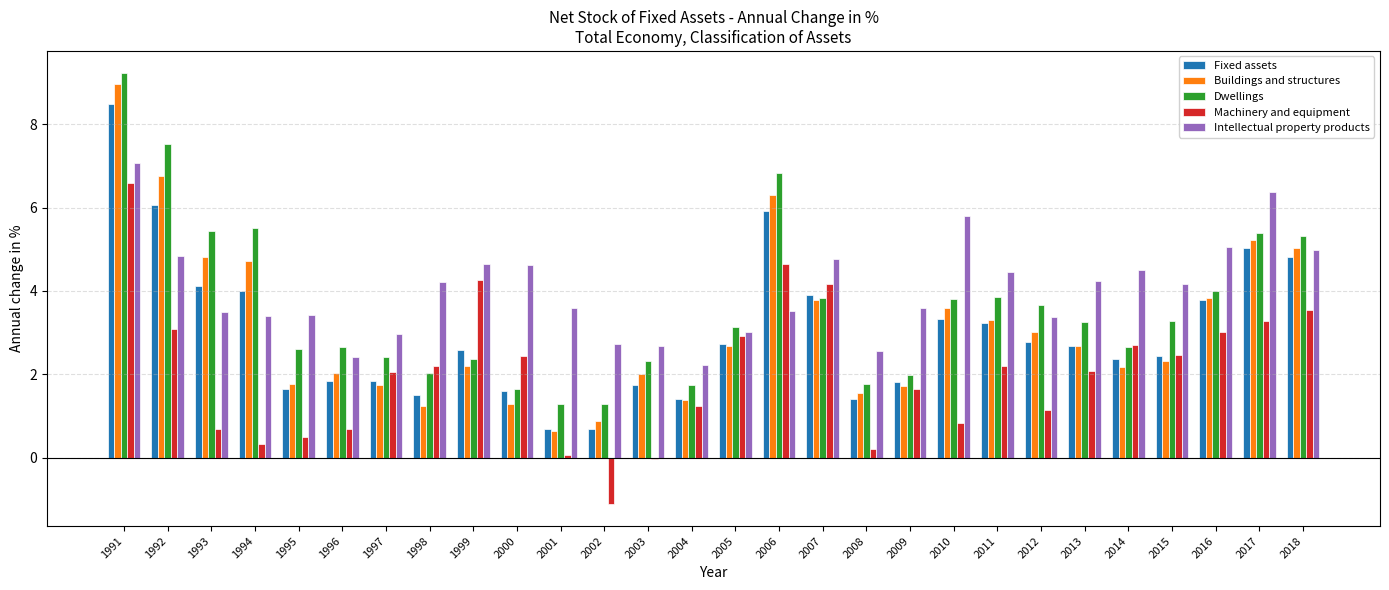

List the series in order of their peak value, lowest first.

Machinery and equipment, Intellectual property products, Fixed assets, Buildings and structures, Dwellings